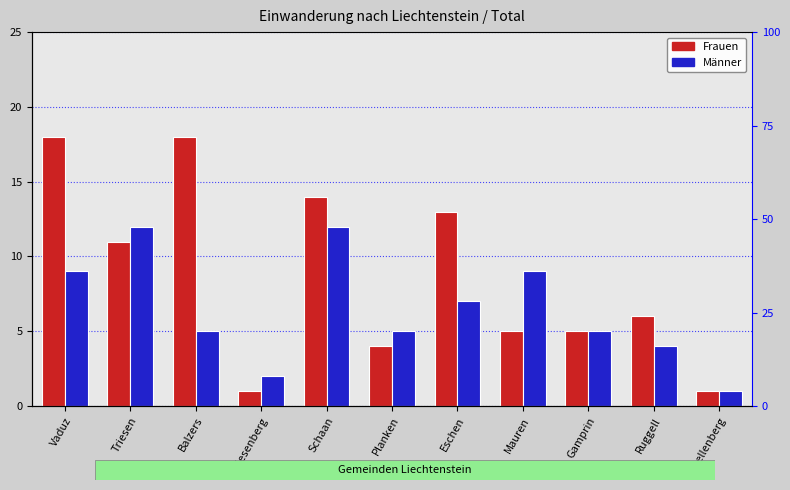

How many categories are shown in the chart?

11